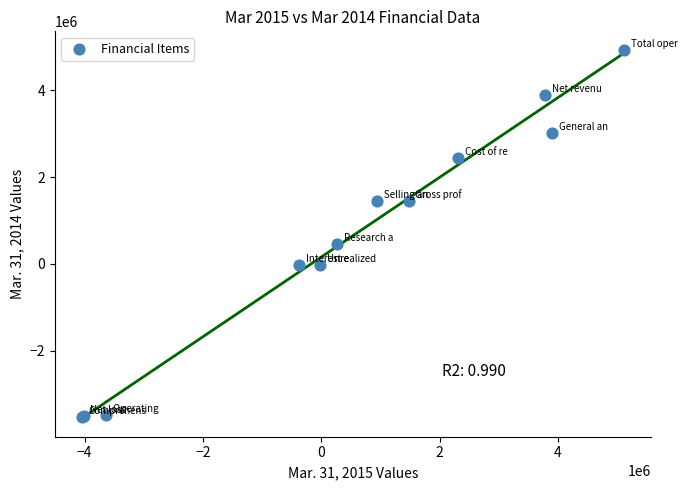

What Y value in the scatter plot is closest to 703851?

467567